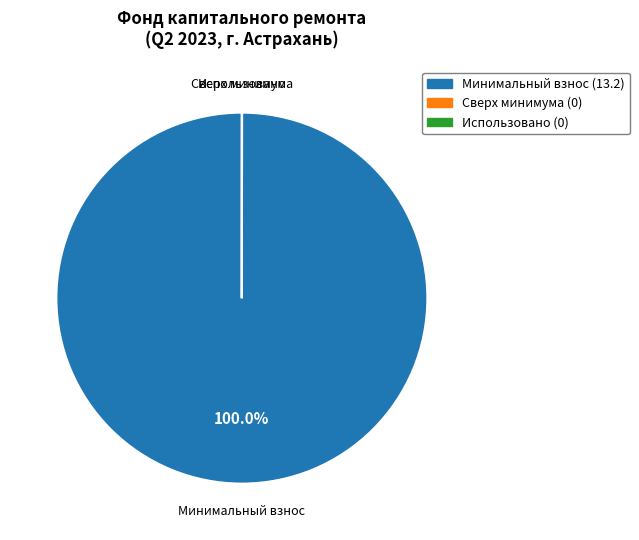

Does any single category account for the majority?

Yes